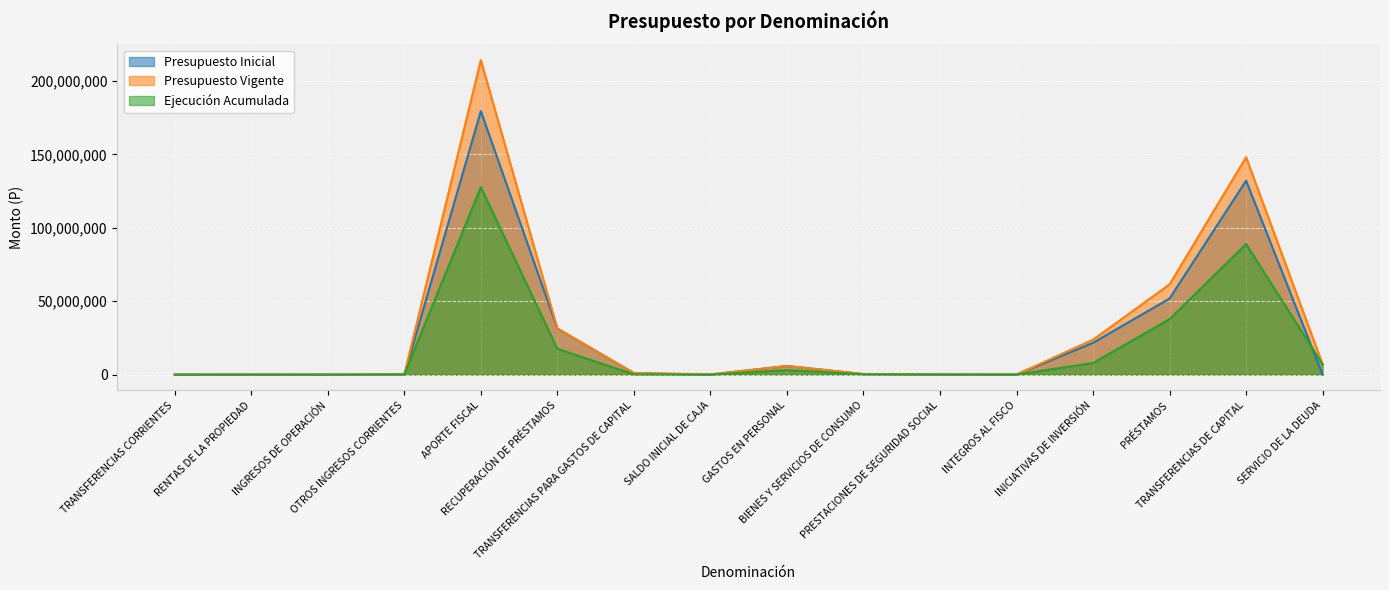

What is the value of the Ejecución Acumulada point at the 11th from the left?

117069